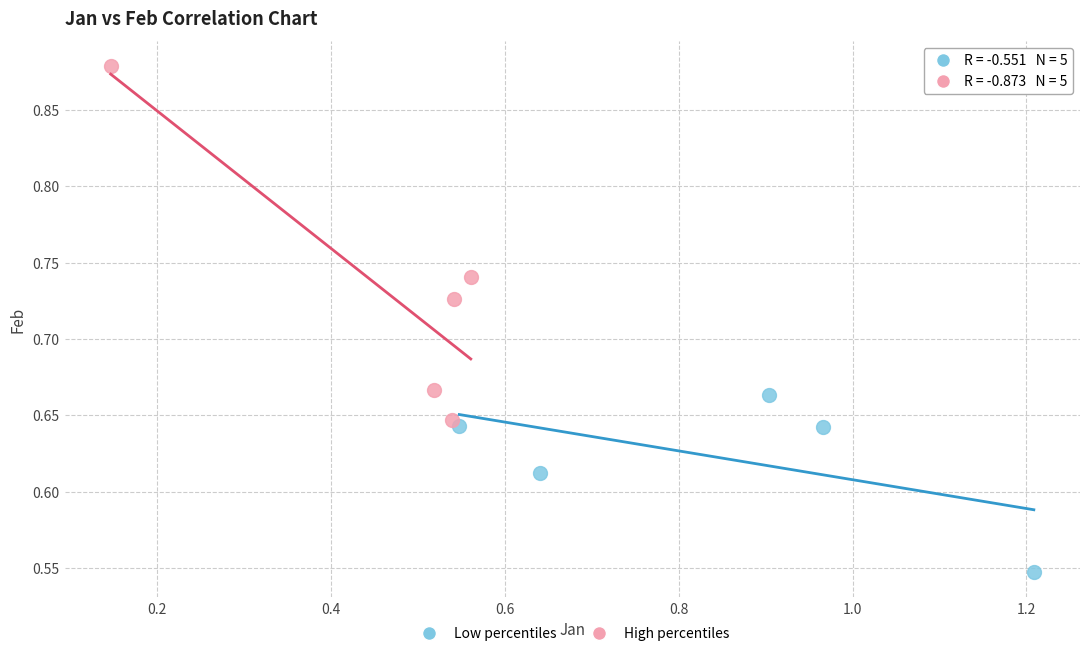

Which series has the largest Y range (max minus min)?

High percentiles